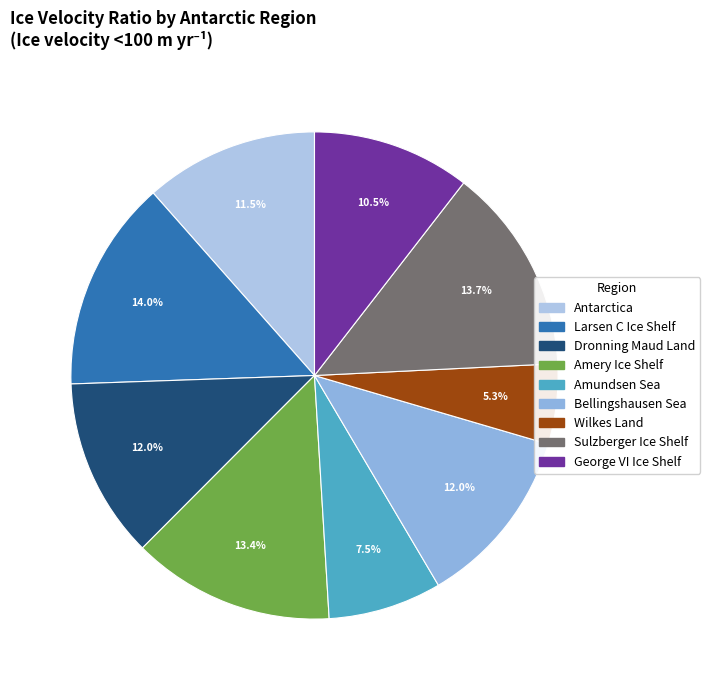

Is Sulzberger Ice Shelf the majority of the pie?

No